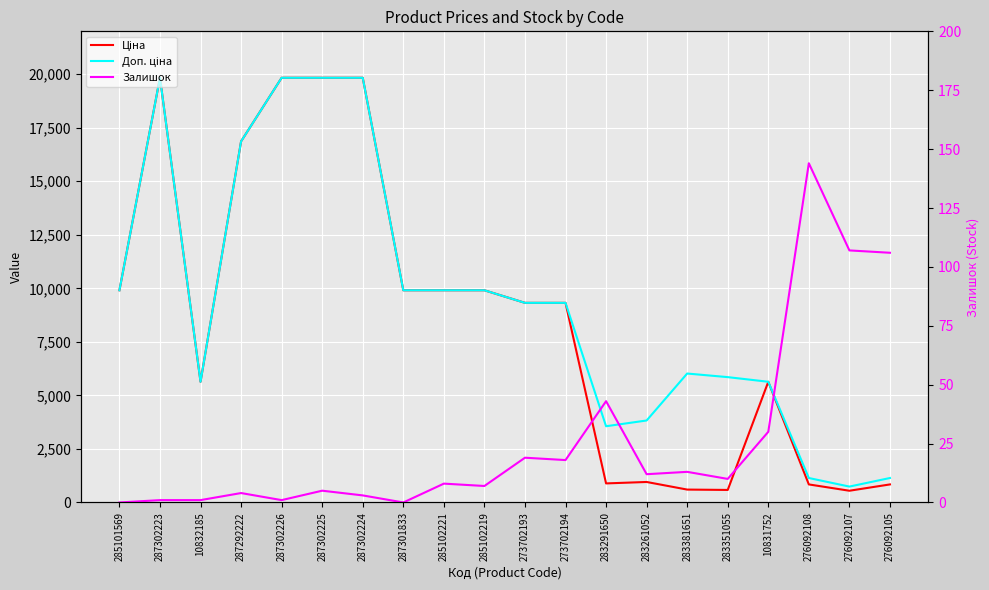

In Ціна, how many points are higher than both neighbors (excluding endpoints)?

3